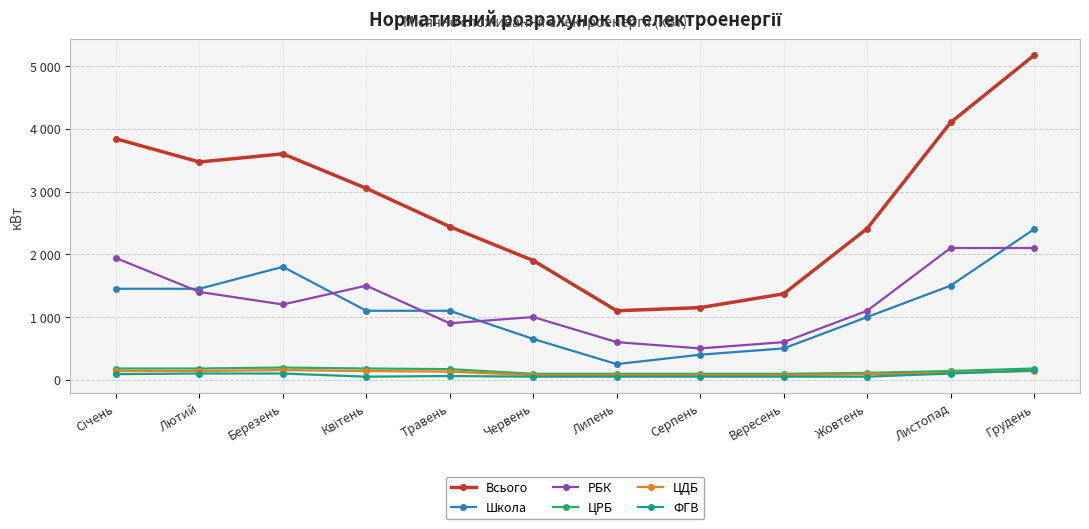

What is the total value across all series at Березень?

7050